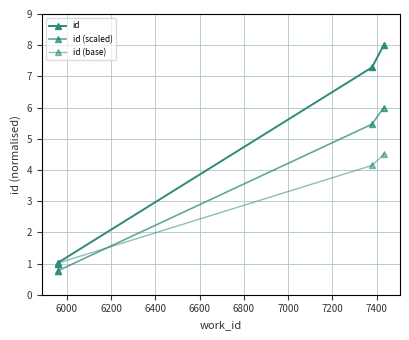

What is the difference between the maximum and minimum values in the id series?

7.0